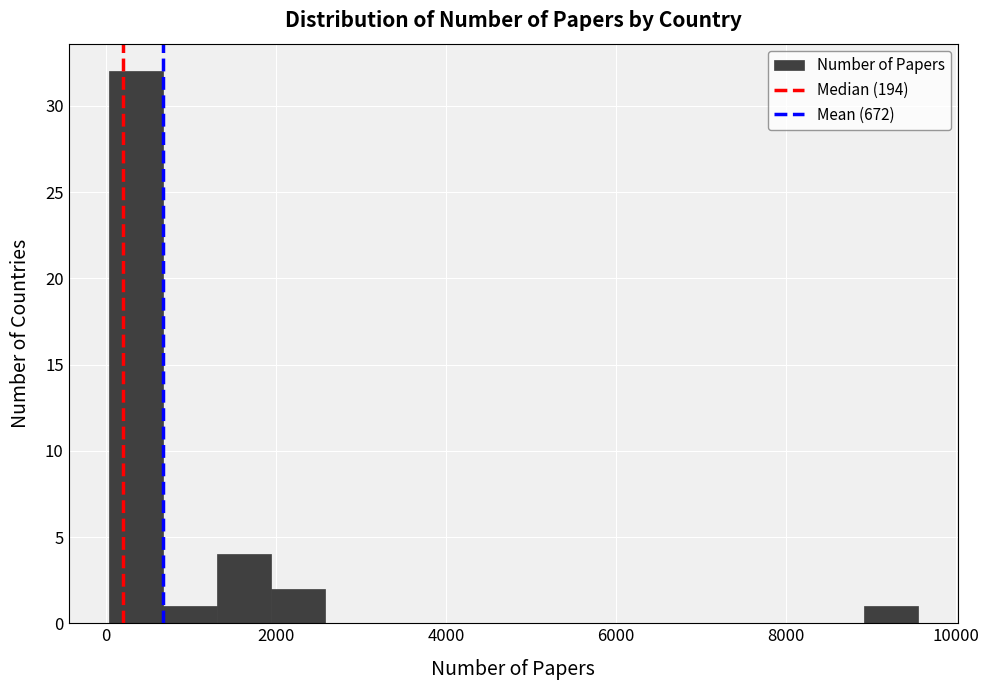

Around what value on the x-axis is the tallest bar? Give the approximate position of its centre, as read against the axis.

400